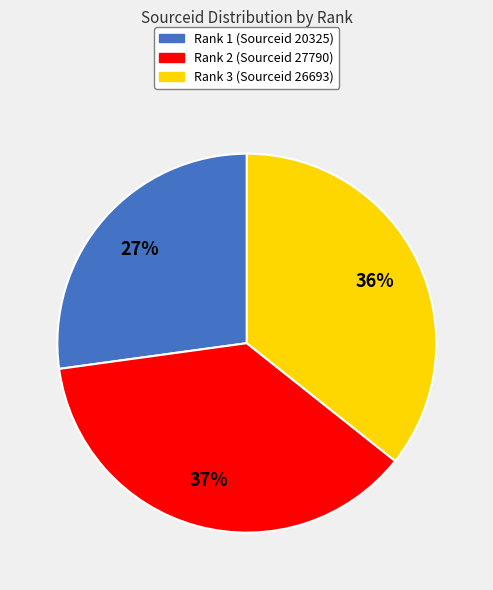

True or false: Rank 1 (Sourceid 20325) accounts for 21% of the total.

False